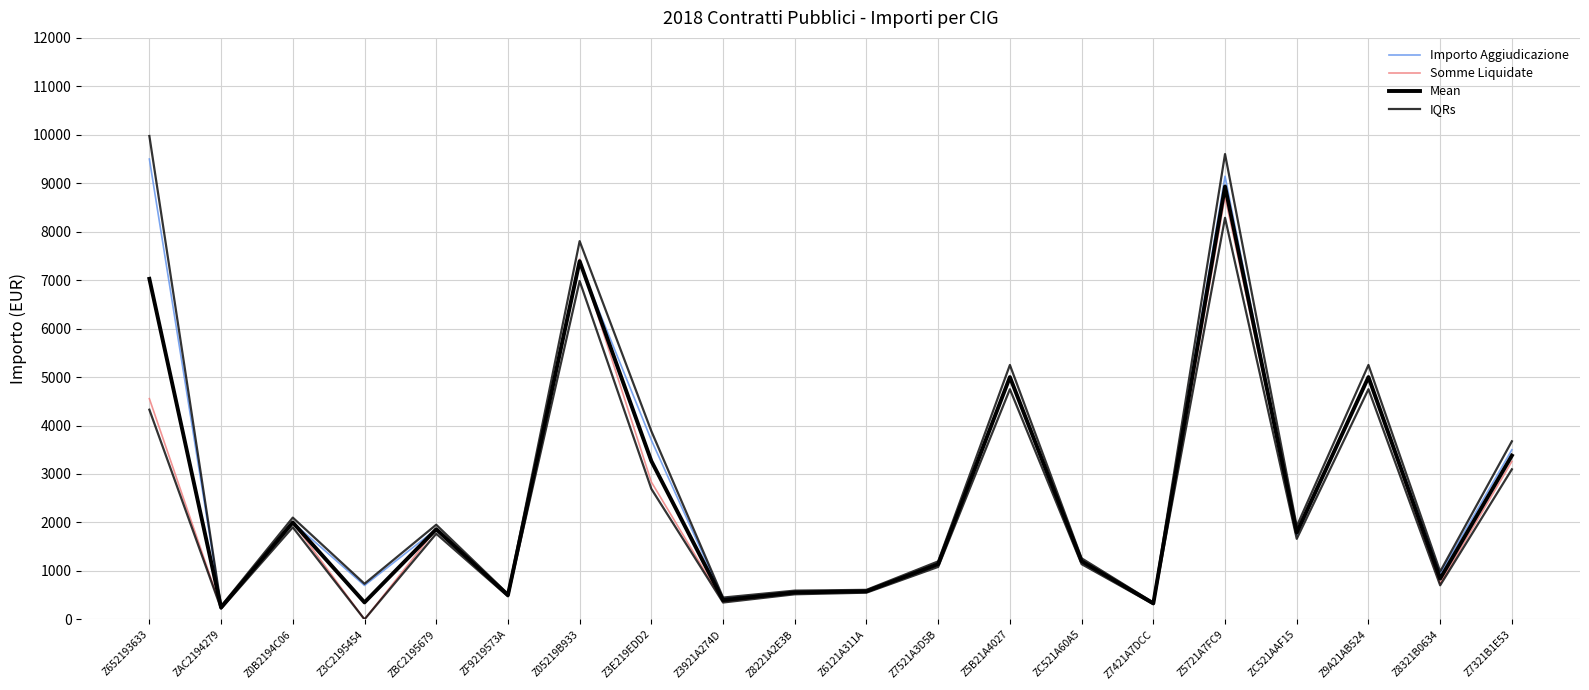

Which series changed the most between Z3C2195454 and Z7421A7DCC?

IQRs